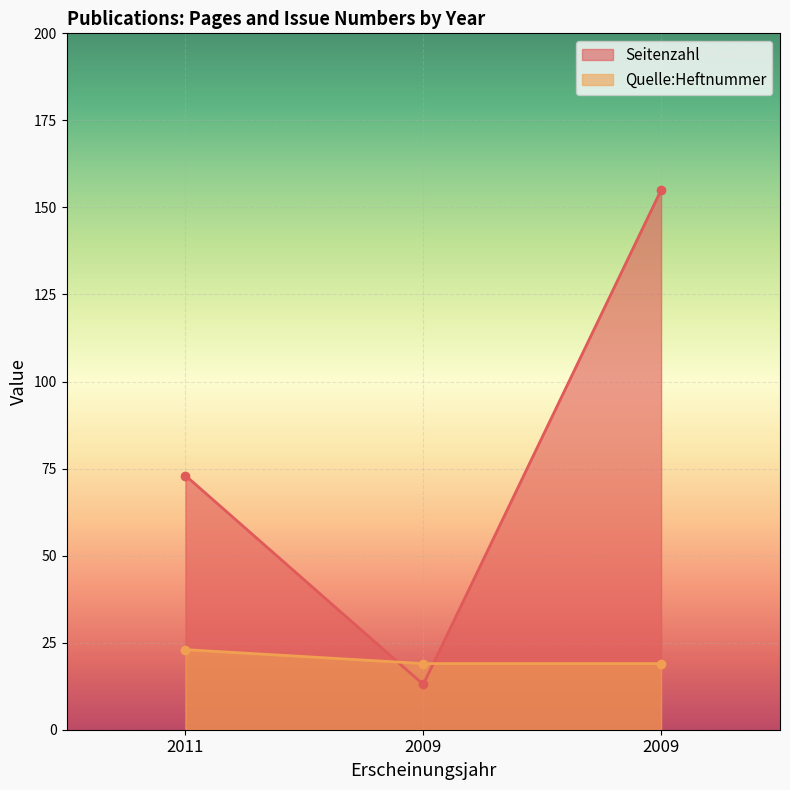

At which category is the sum across all series the highest?

2009